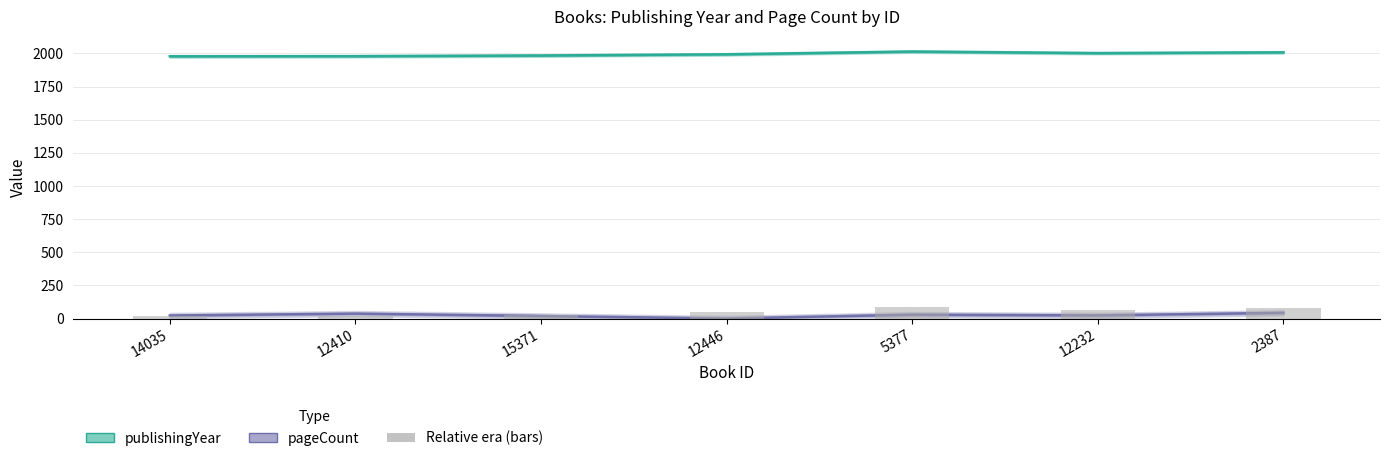

Reading left to right, extract all data points from this chart.

publishingYear: 14035=1978.0	12410=1979.0	15371=1984.0	12446=1993.0	5377=2014.0	12232=2002.0	2387=2008.0
pageCount: 14035=22.8	12410=37.2	15371=19.2	12446=0.0	5377=29.2	12232=23.8	2387=43.2